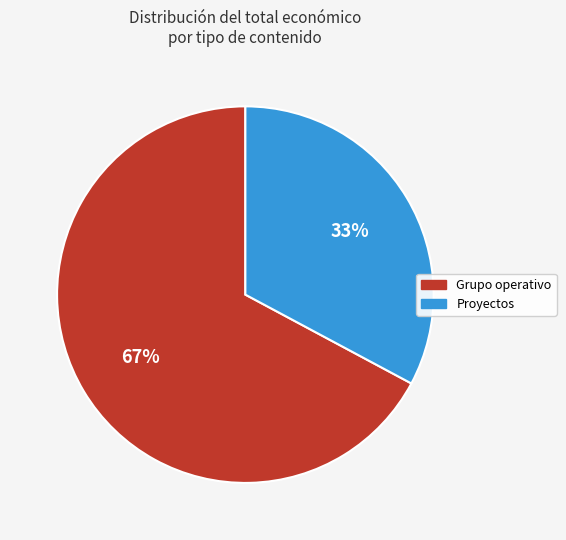

To the nearest percent, what is the average slice percentage?

50%